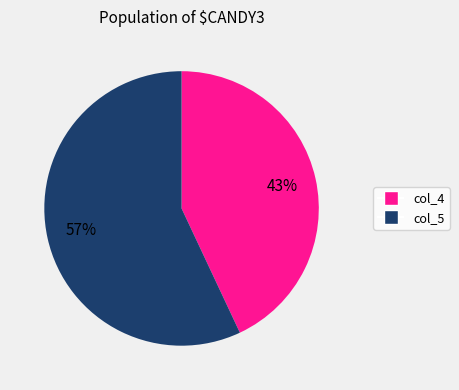

Do col_5 and col_4 together represent more than half of the pie?

Yes